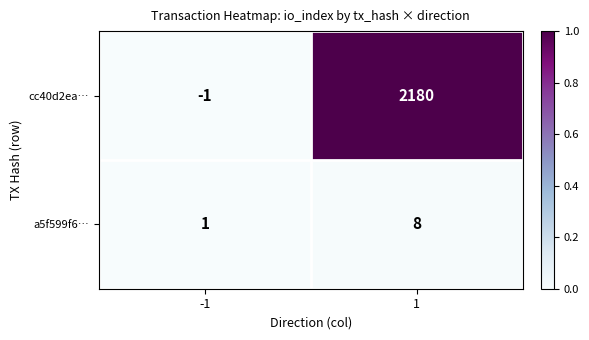

The cc40d2ea… series shows 0 at -1. True or false?

False